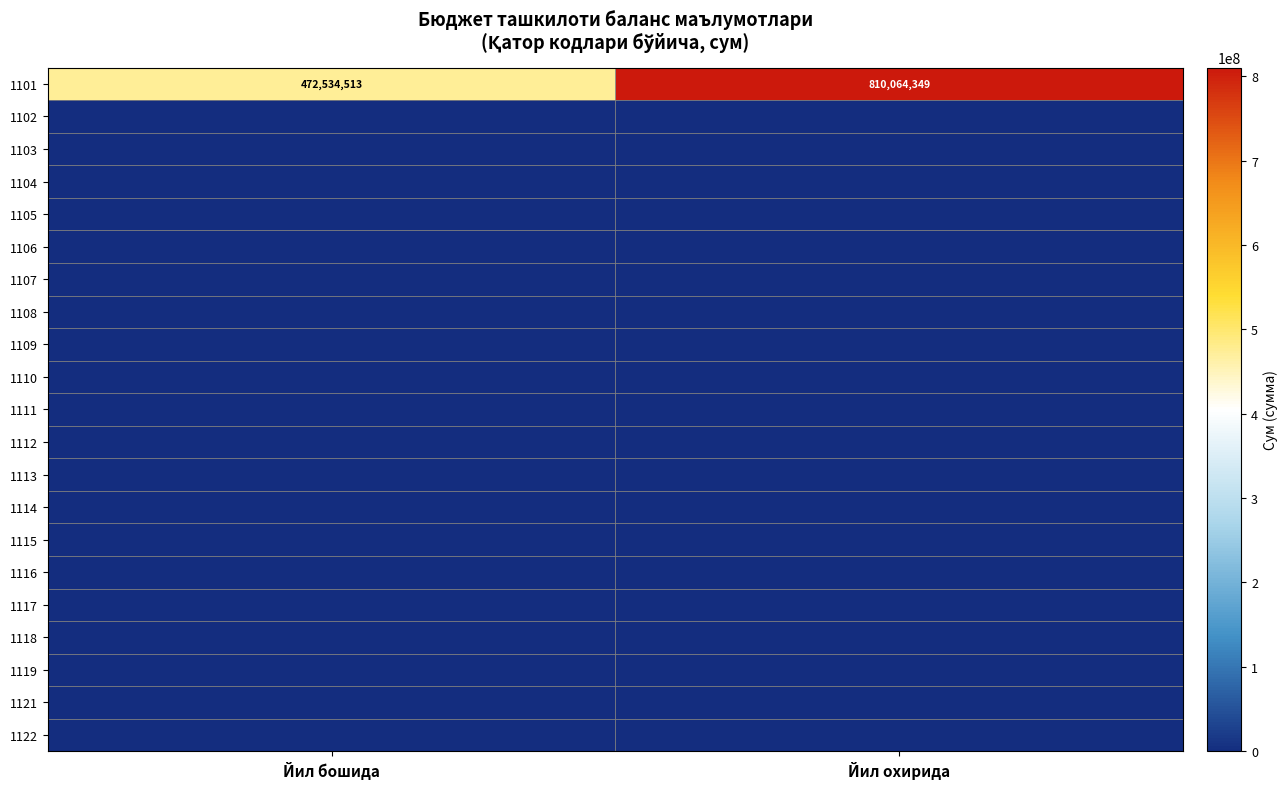

What is the sum of all 1101 values?

1282598862